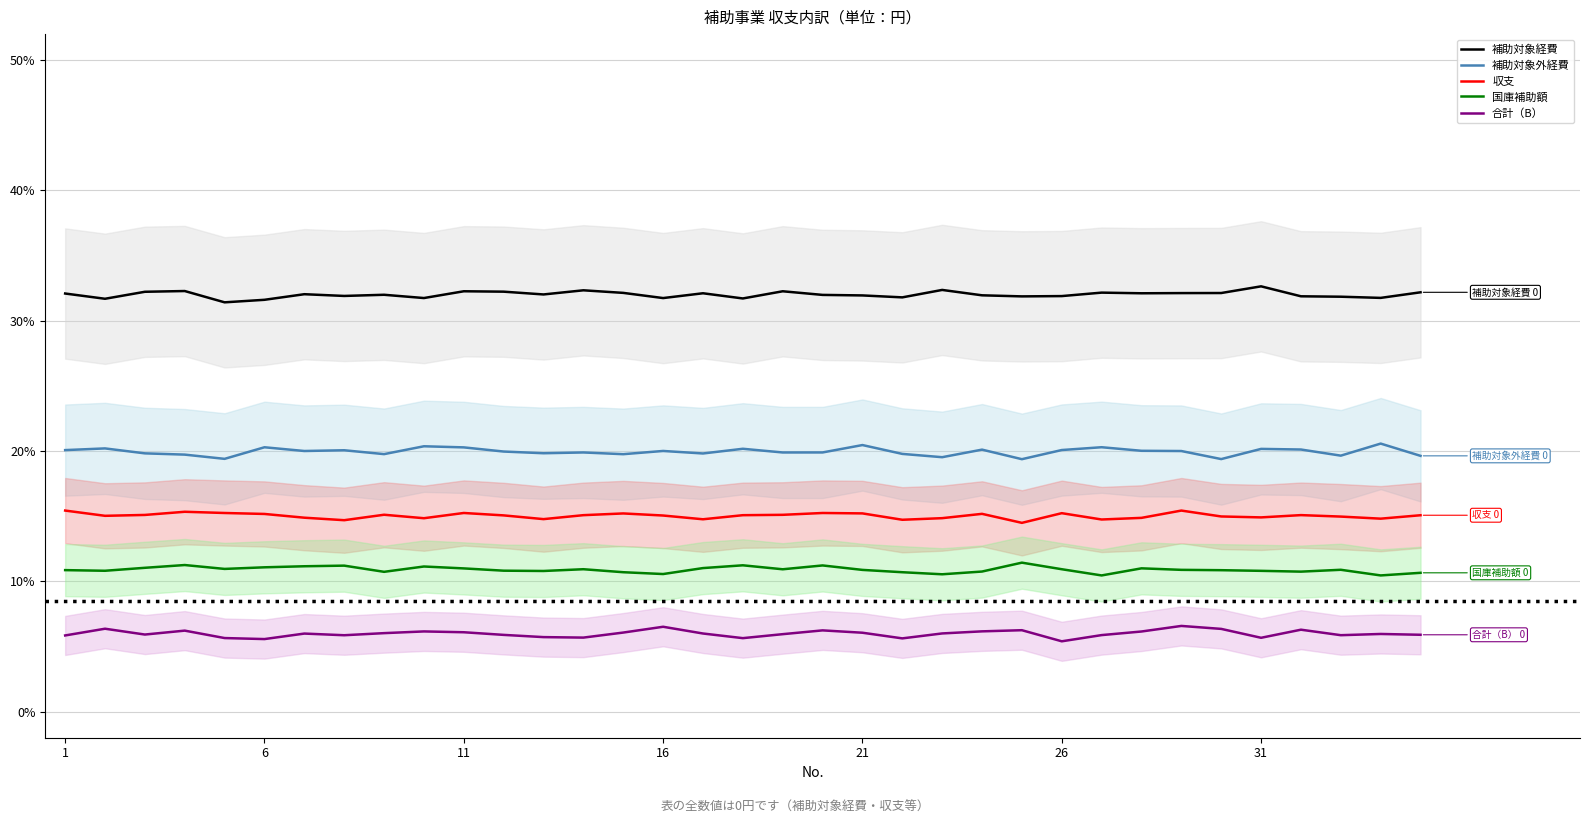

Is the value of 収支 at 31 greater than the value of 国庫補助額 at 21?

Yes